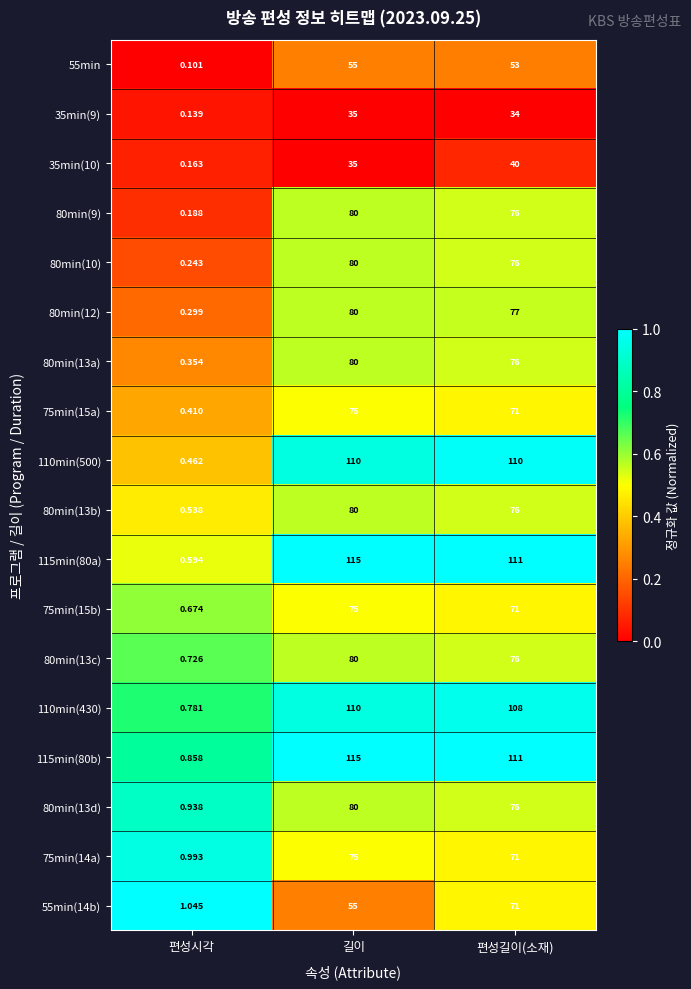

Which category has the lowest value across all series?

편성시각